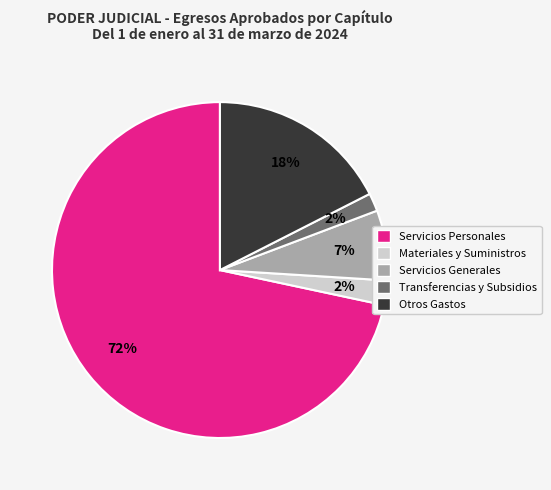

To the nearest percent, what is the average slice percentage?

20%